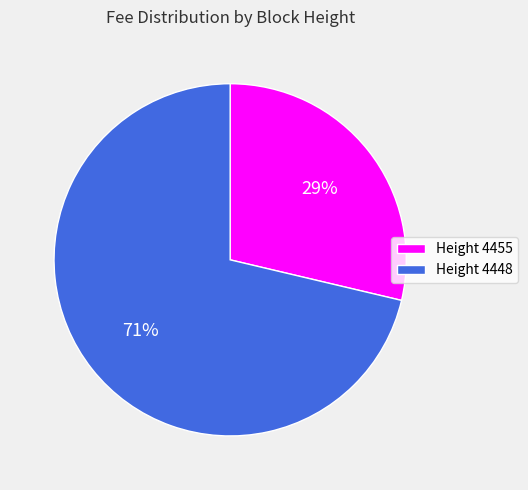

Is there any slice that represents more than half of the pie?

Yes